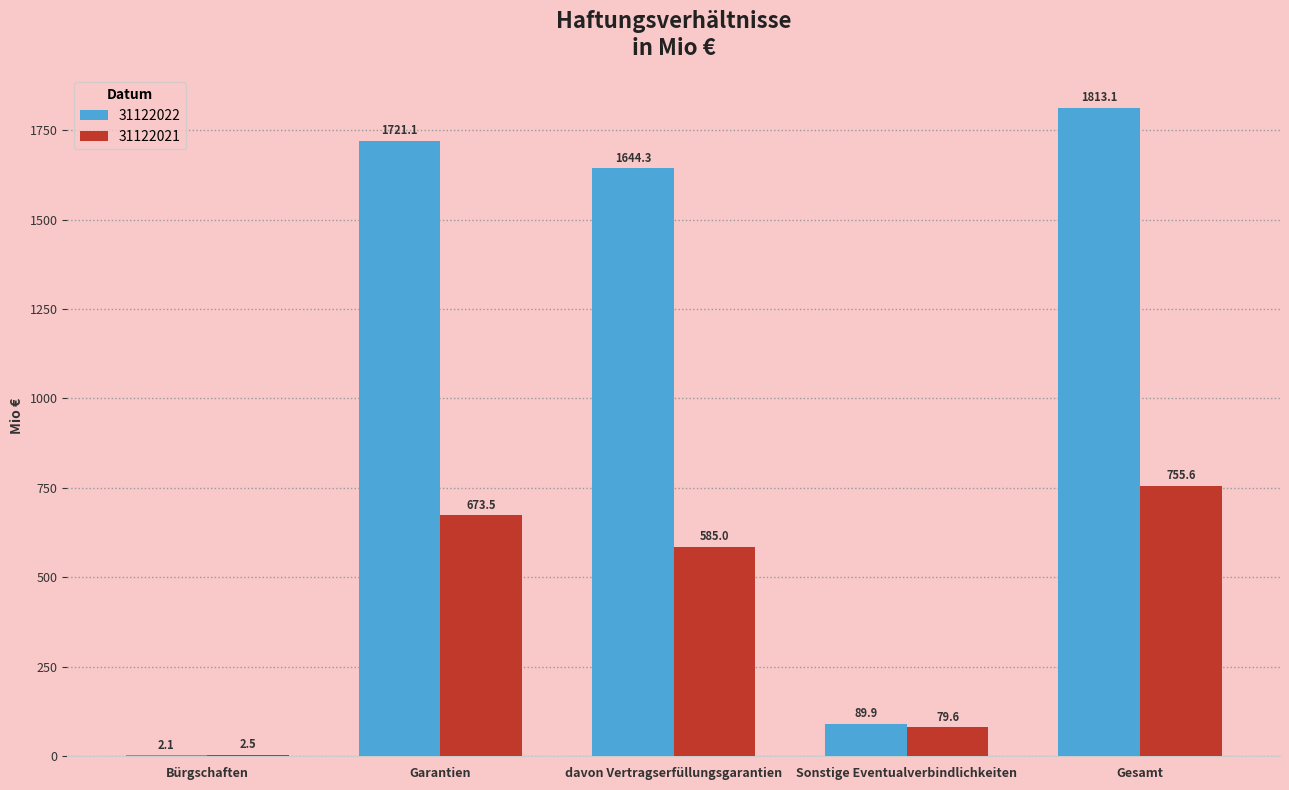

What is the sum of the 31122022 values at davon Vertragserfüllungsgarantien and Bürgschaften?

1646.4